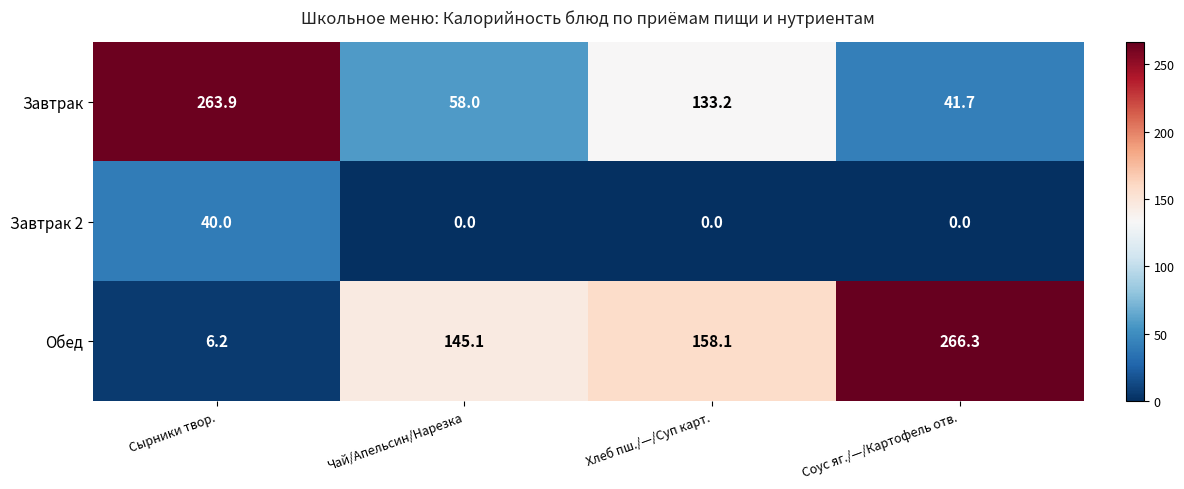

What is the maximum value for Обед?

266.3